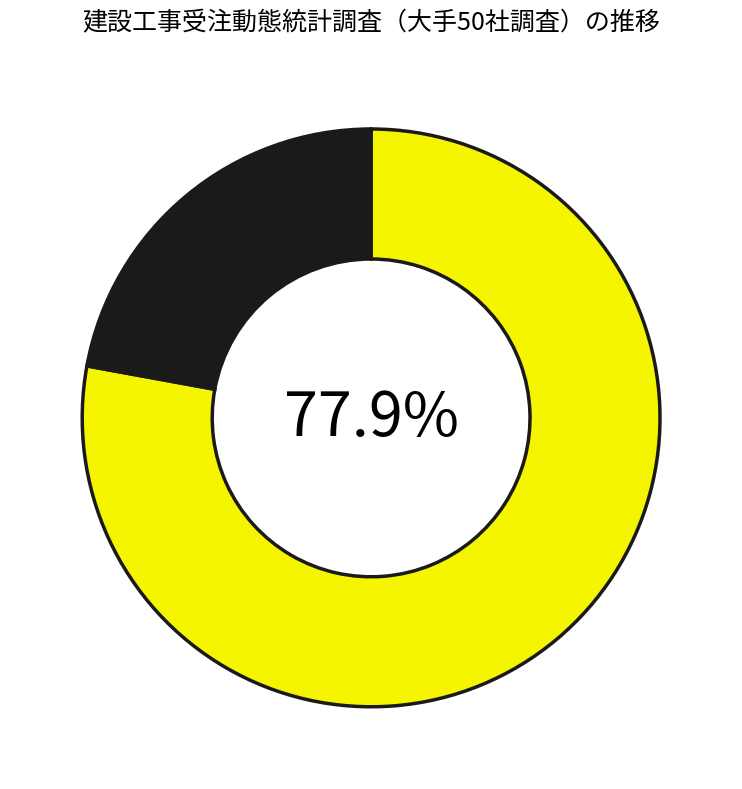

How many segments does this pie chart have?

2